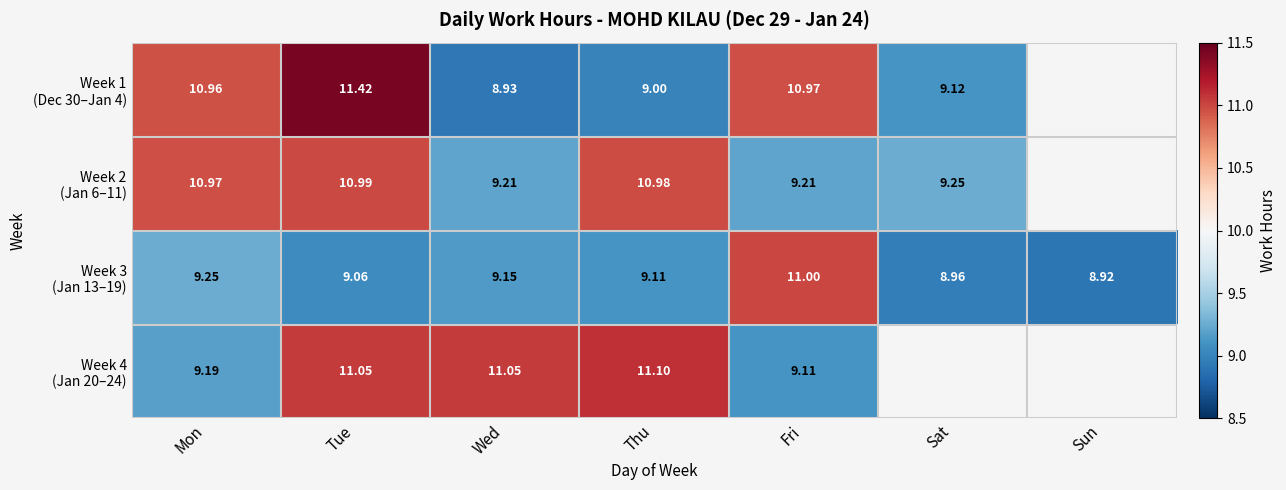

Which category has the lowest value across all series?

Sun